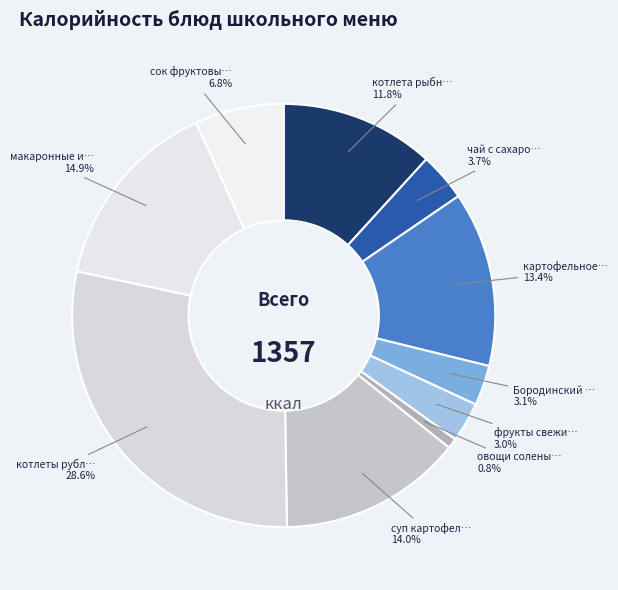

How many segments does this pie chart have?

10